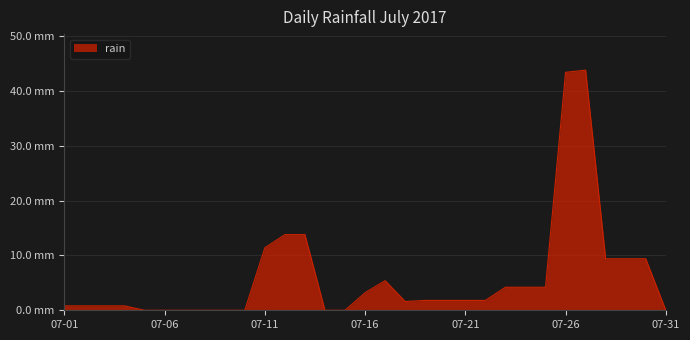

What is the difference between the maximum and minimum values?

43.8